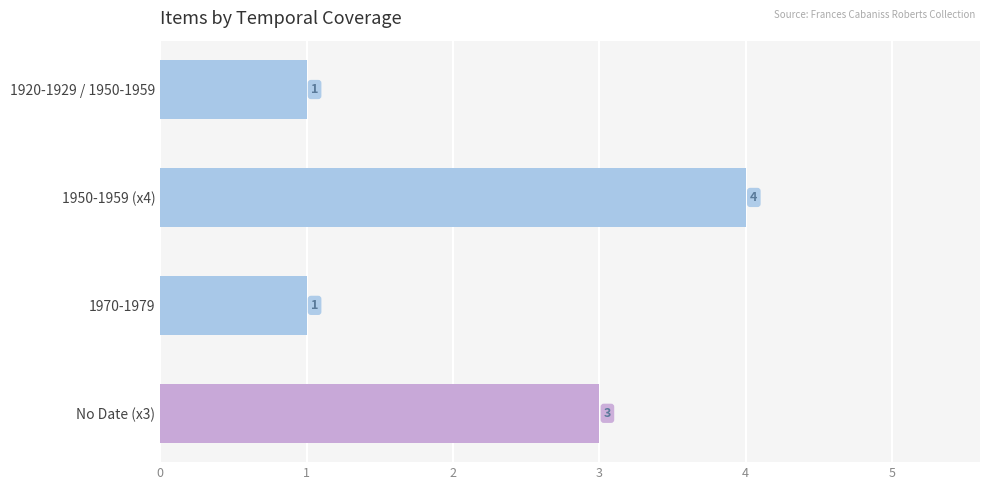

How many values are between 1 and 4?

4